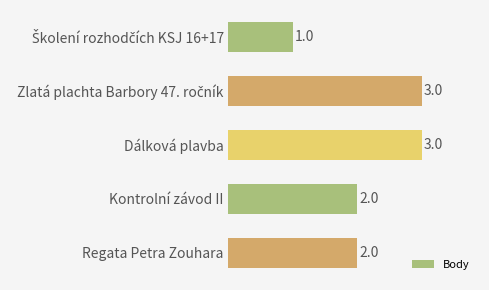

What is the maximum value shown in the chart?

3